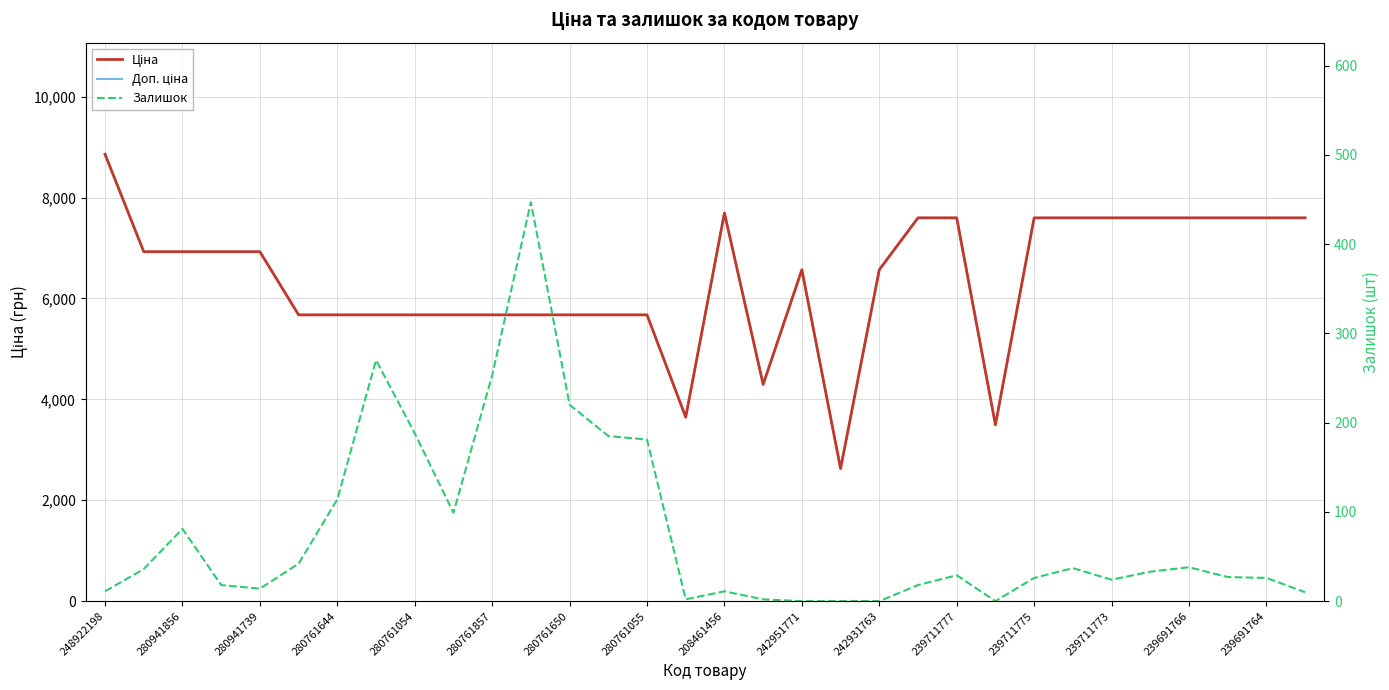

True or false: Доп. ціна has more than 1 points higher than both neighbors.

True